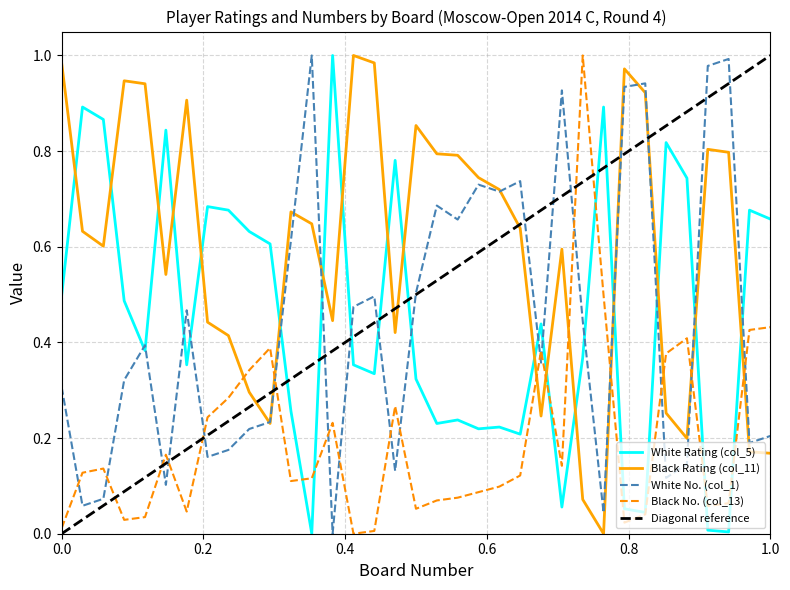

How many data points does each series have?

35